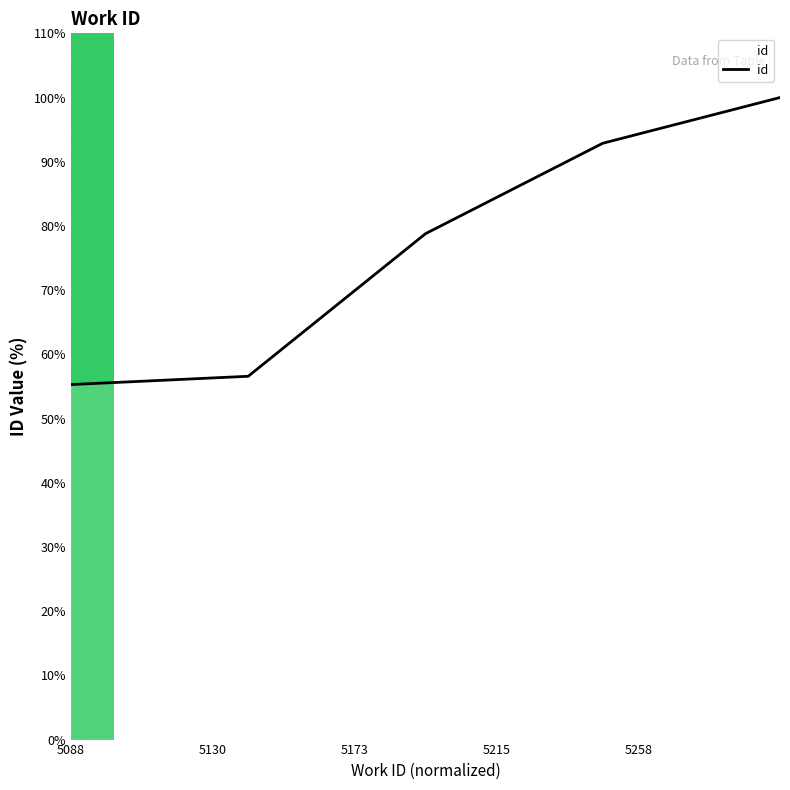

What is the sum of all values?

383.5